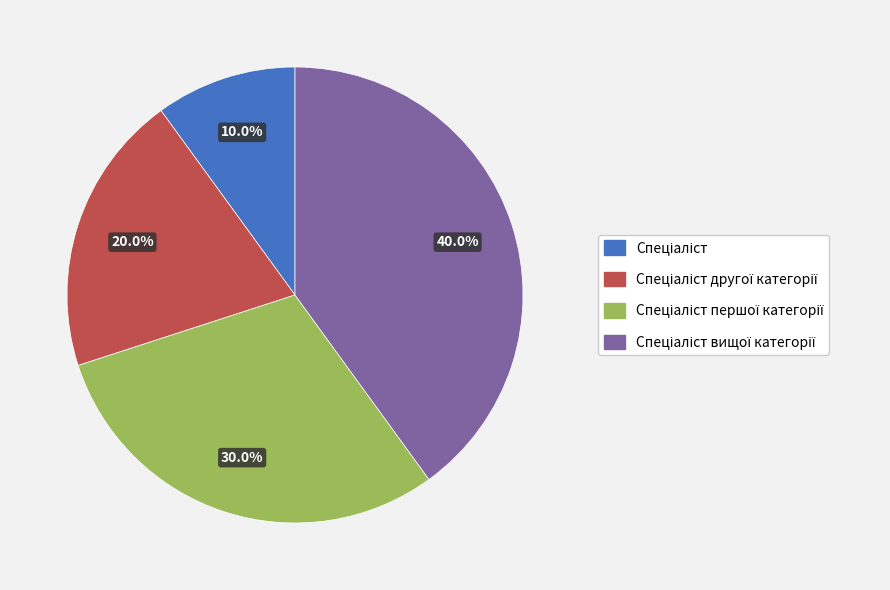

Is there any slice that represents more than half of the pie?

No